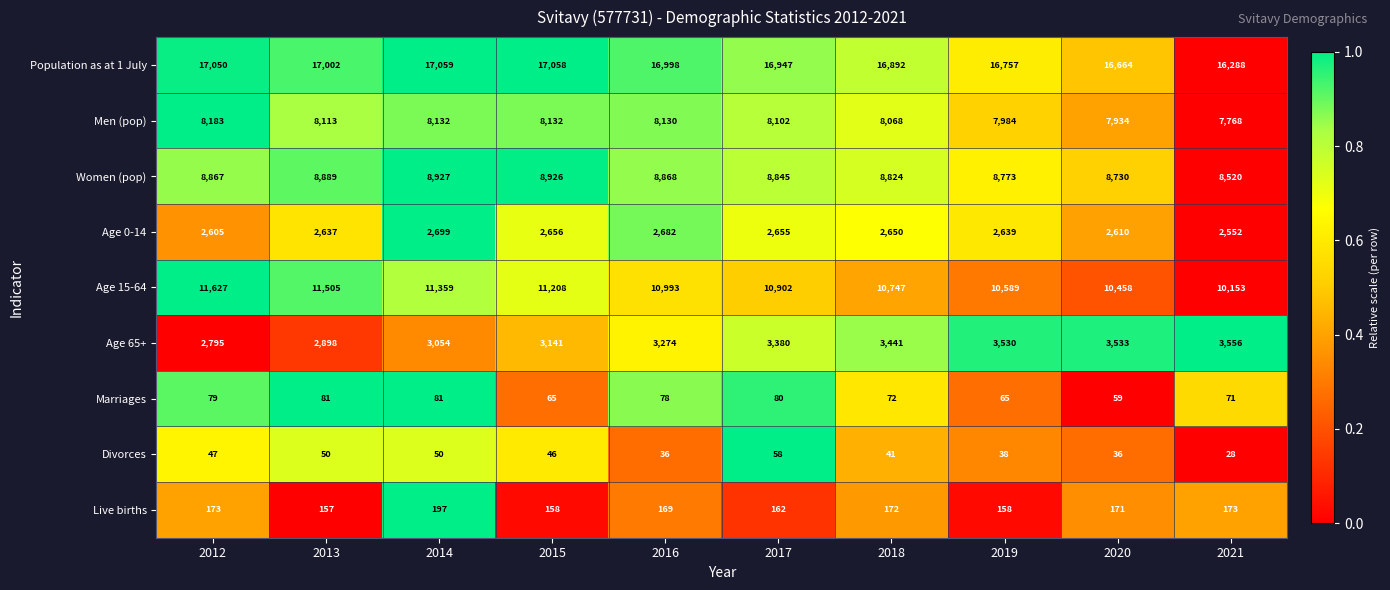

What is the difference between the second highest and second lowest values in the Divorces series?

14